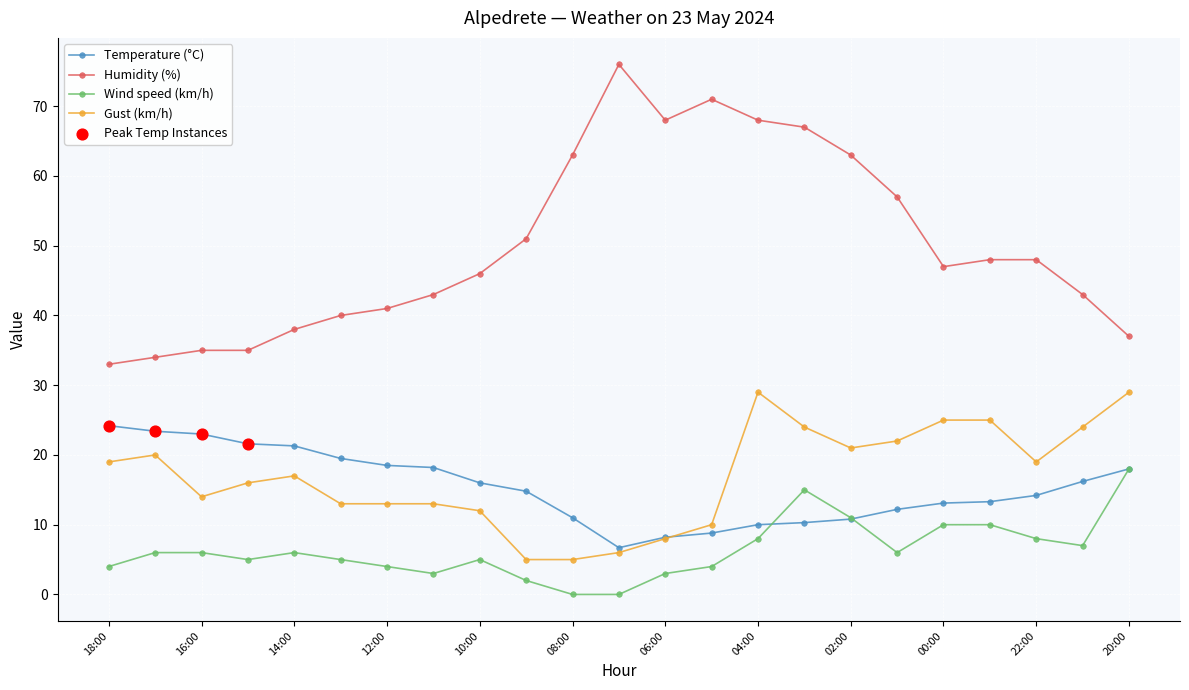

At how many categories does at least one series exceed 36?

19